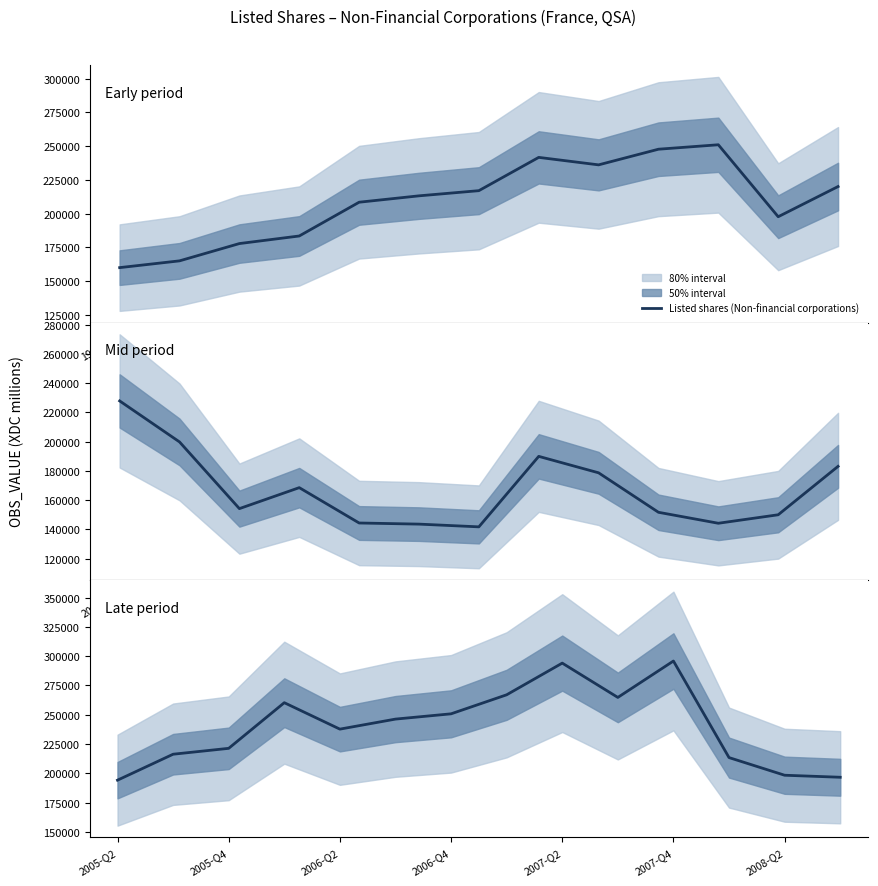

How many distinct data groups are displayed?

1